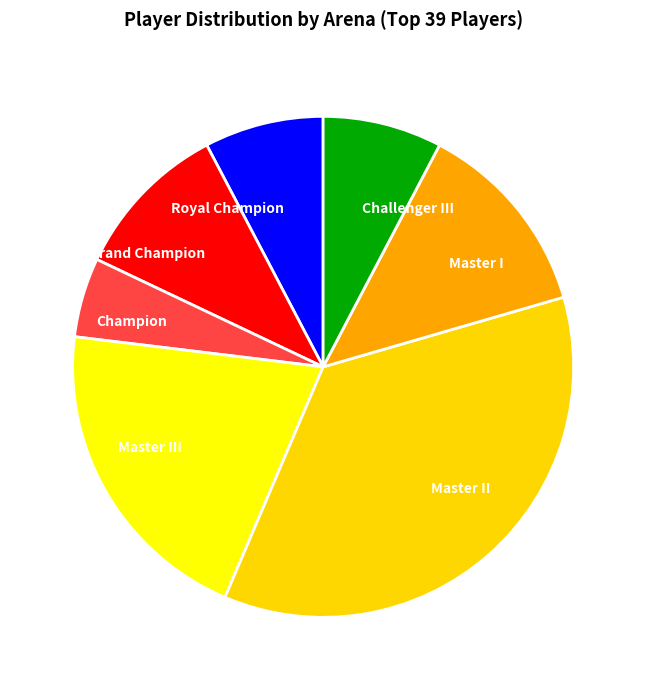

The Grand Champion slice represents 10% of the pie. True or false?

True